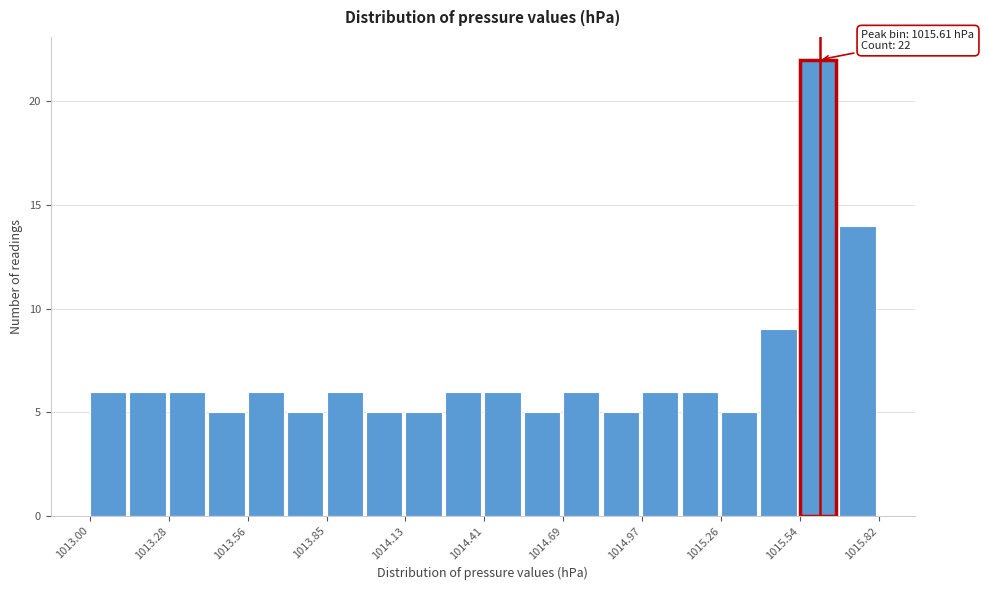

Read against the x-axis, roughly where is the centre of the tallest bar?

1015.60